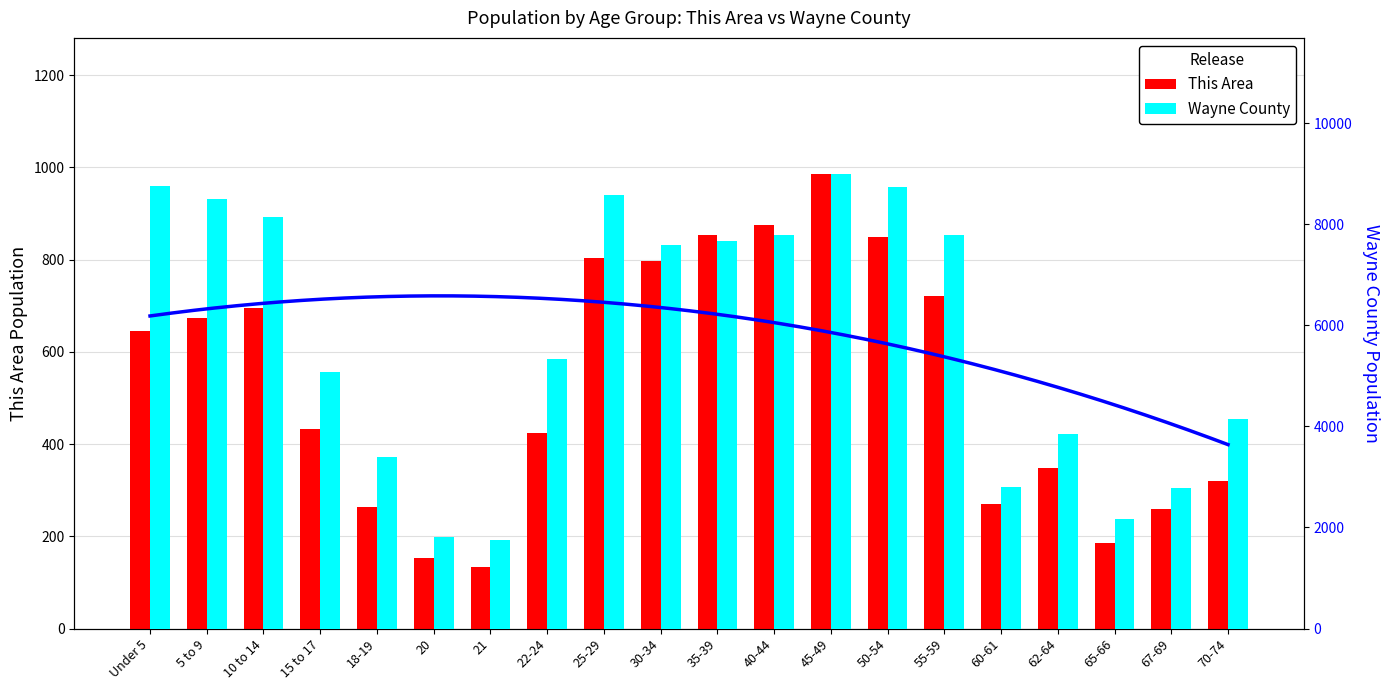

How many bars are there in total?

40